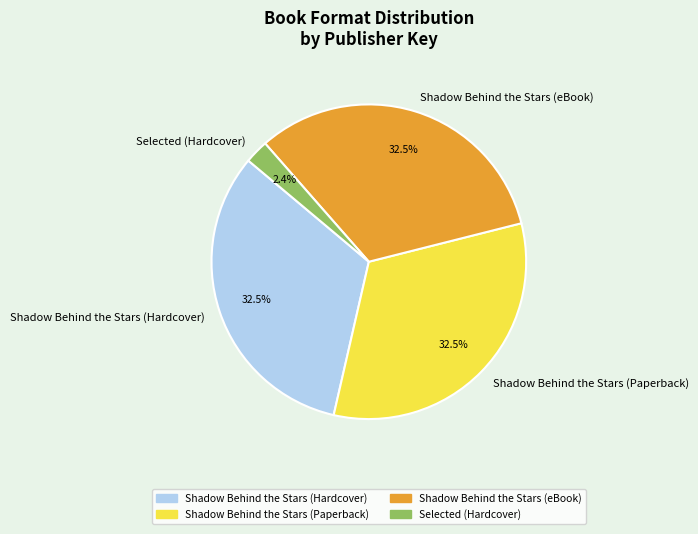

What portion of the pie excludes Selected (Hardcover)?

97.6%